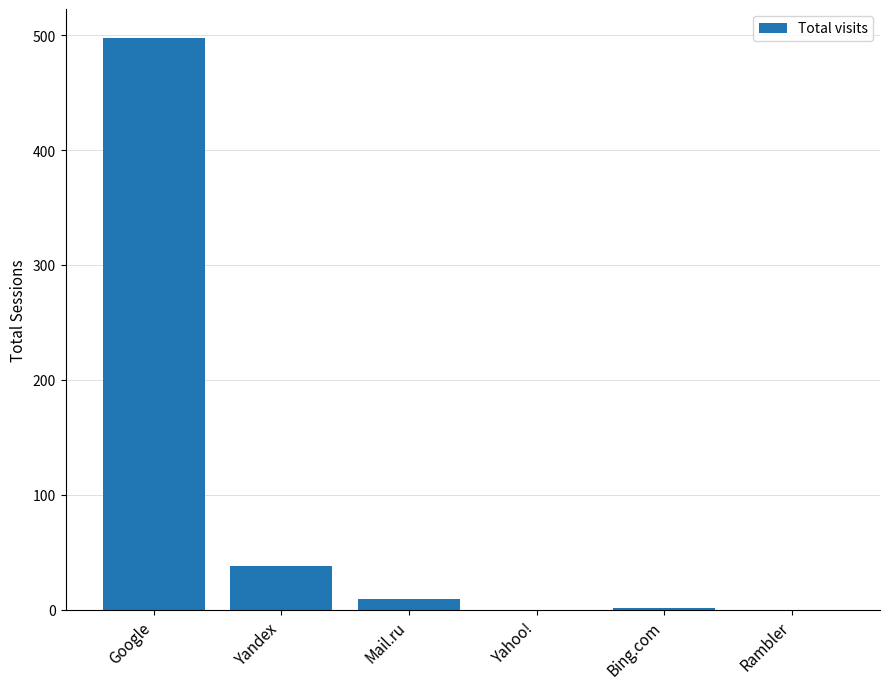

What is the average value?

91